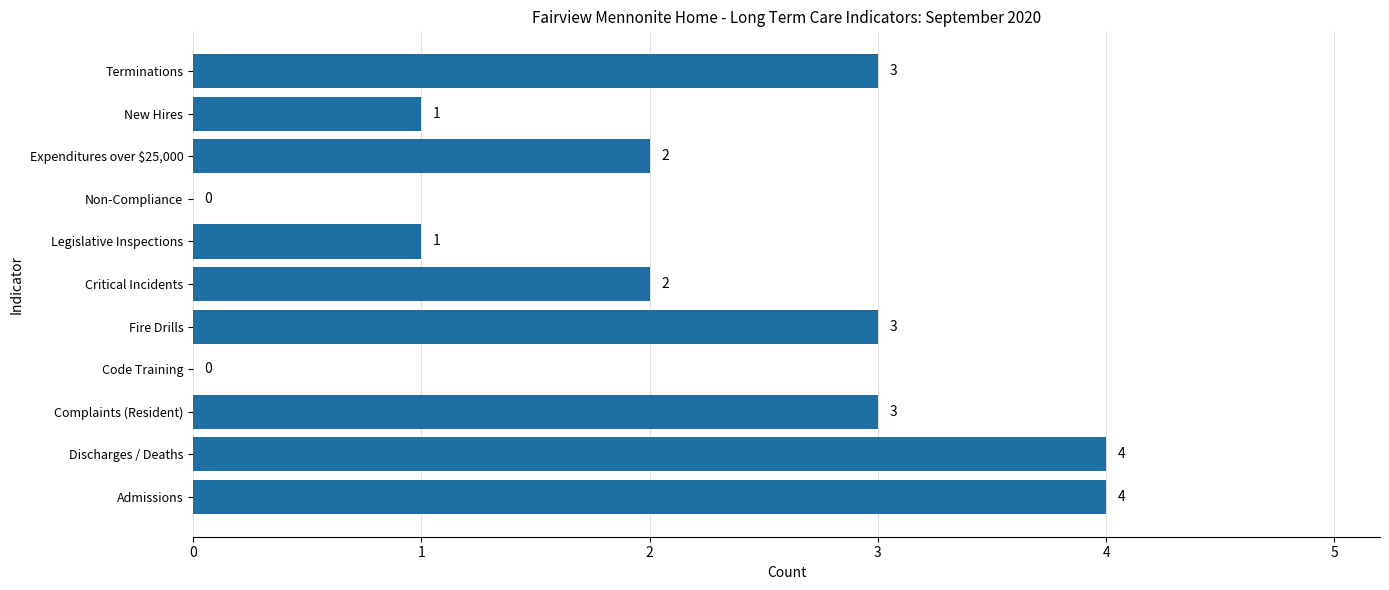

Reading bottom to top, list all the values displayed in this chart.

Admissions=4	Discharges / Deaths=4	Complaints (Resident)=3	Code Training=0	Fire Drills=3	Critical Incidents=2	Legislative Inspections=1	Non-Compliance=0	Expenditures over $25,000=2	New Hires=1	Terminations=3